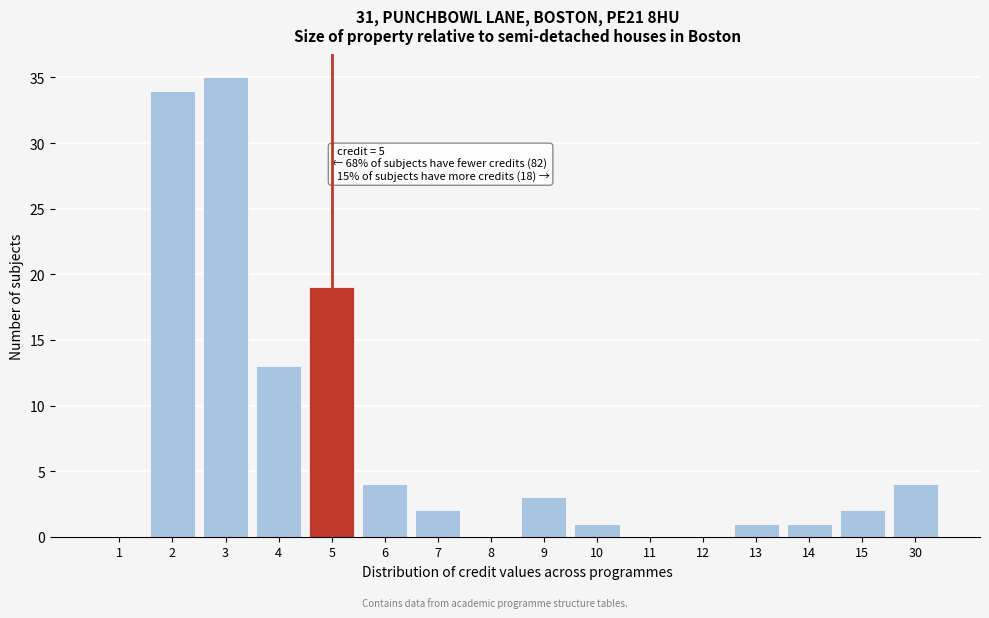

Reading left to right, list all the values displayed in this chart.

1=0	2=34	3=35	4=13	5=19	6=4	7=2	8=0	9=3	10=1	11=0	12=0	13=1	14=1	15=2	30=4